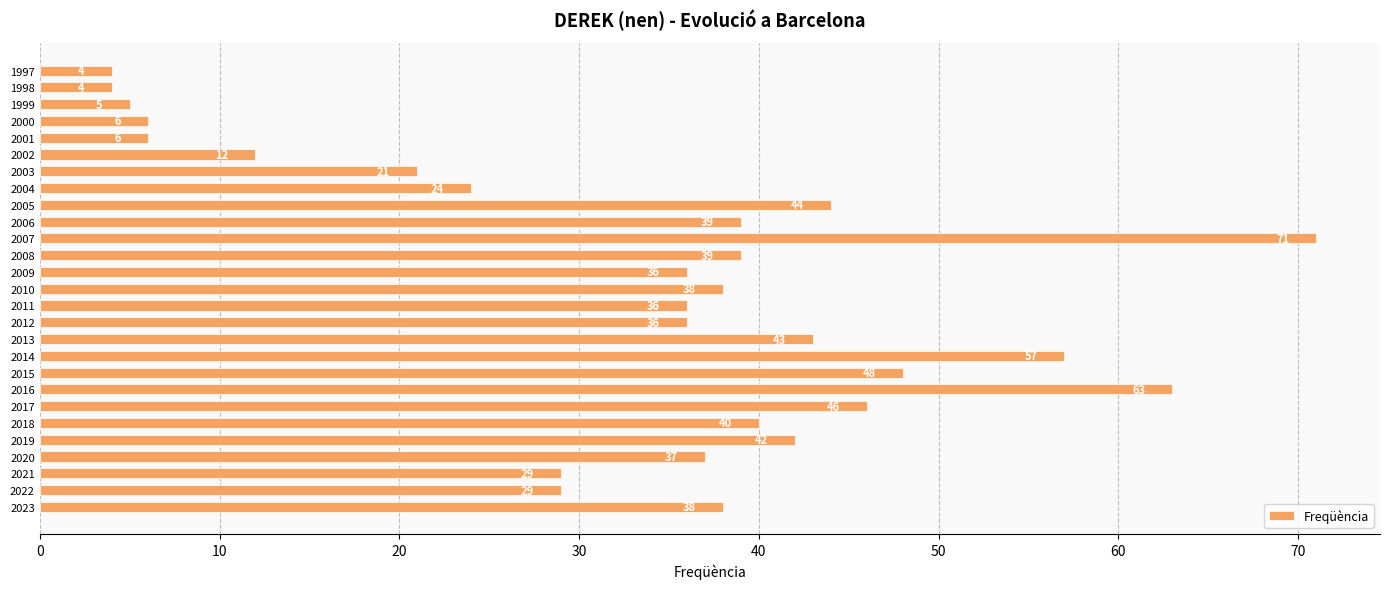

Reading bottom to top, list all the values displayed in this chart.

38	29	29	37	42	40	46	63	48	57	43	36	36	38	36	39	71	39	44	24	21	12	6	6	5	4	4